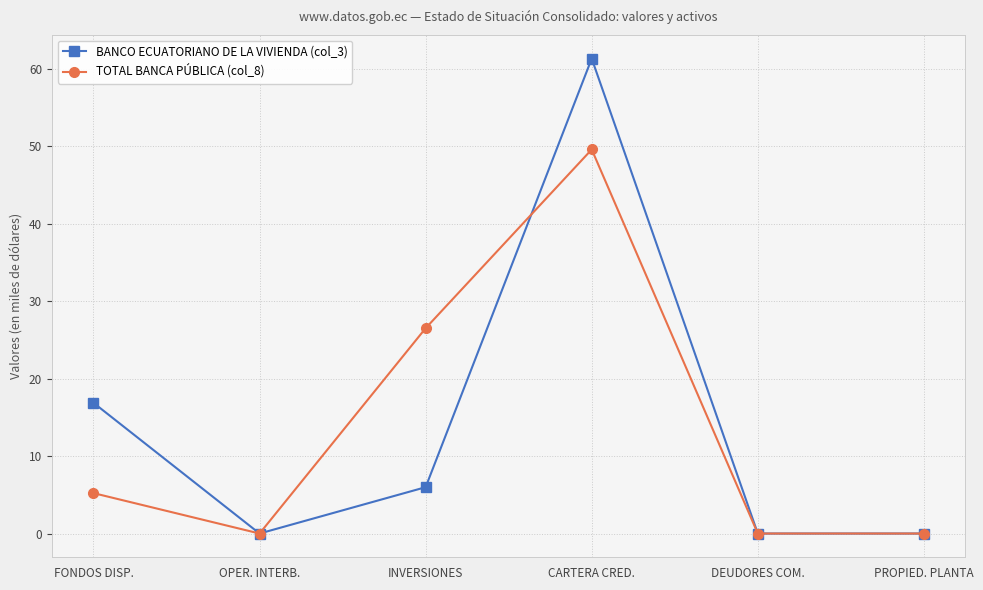

Is it true that BANCO ECUATORIANO DE LA VIVIENDA (col_3) equals 4.1 at FONDOS DISP.?

False